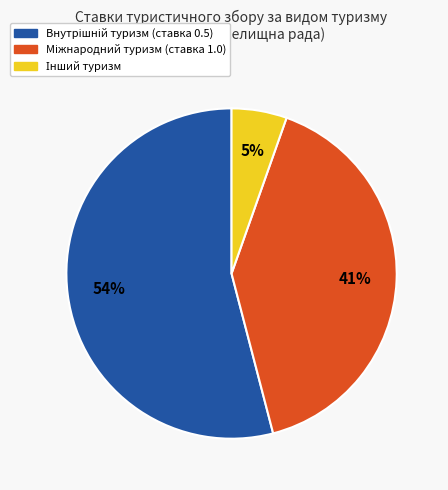

To the nearest percent, what is the difference between the largest and smallest slice percentages?

49%